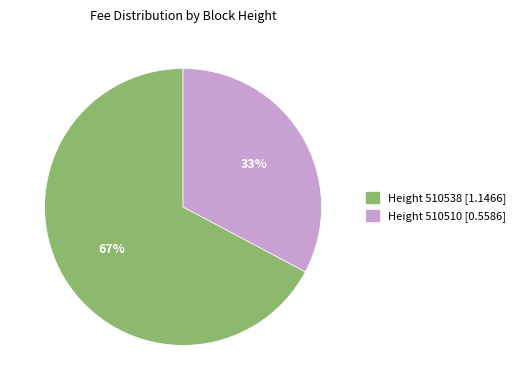

To the nearest percent, what is the average slice percentage?

50%